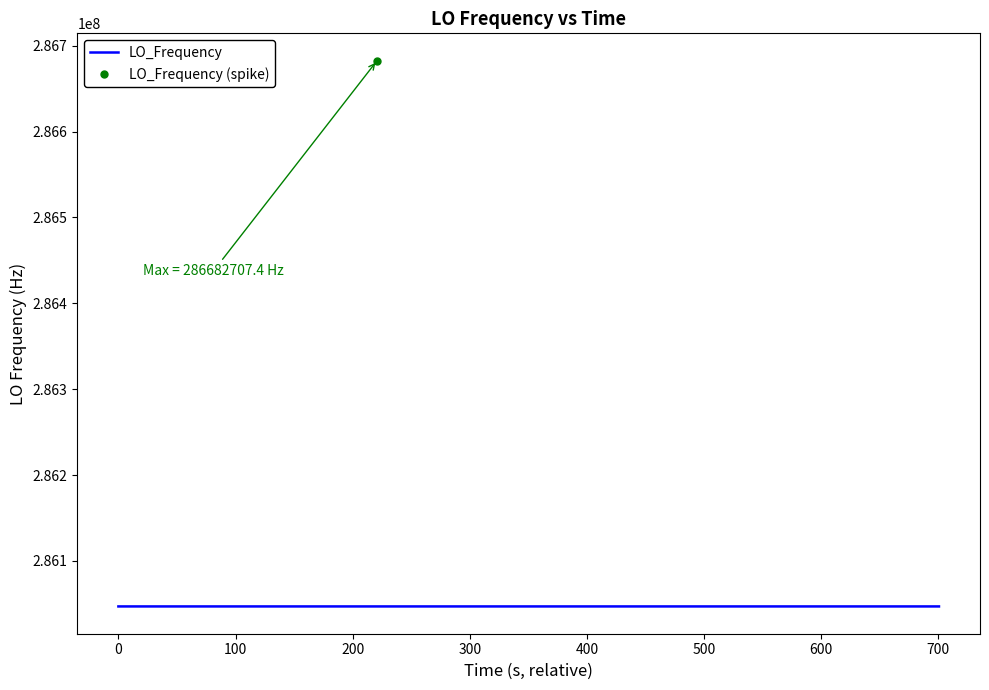

What is the sum of the values at 3 and 2?

572094004.6